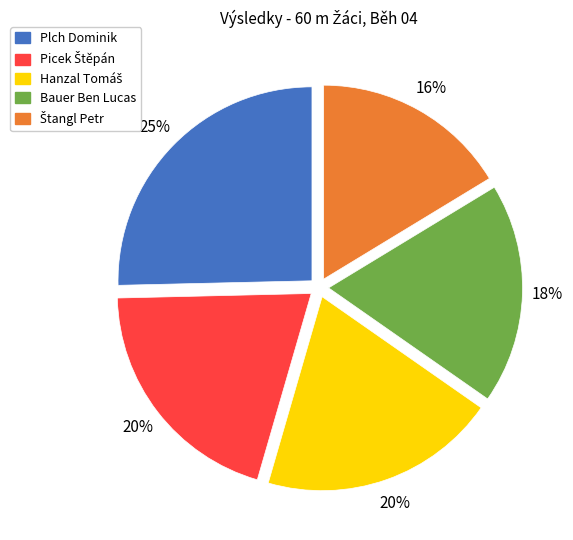

To the nearest percent, what percentage of the pie is Bauer Ben Lucas?

18%